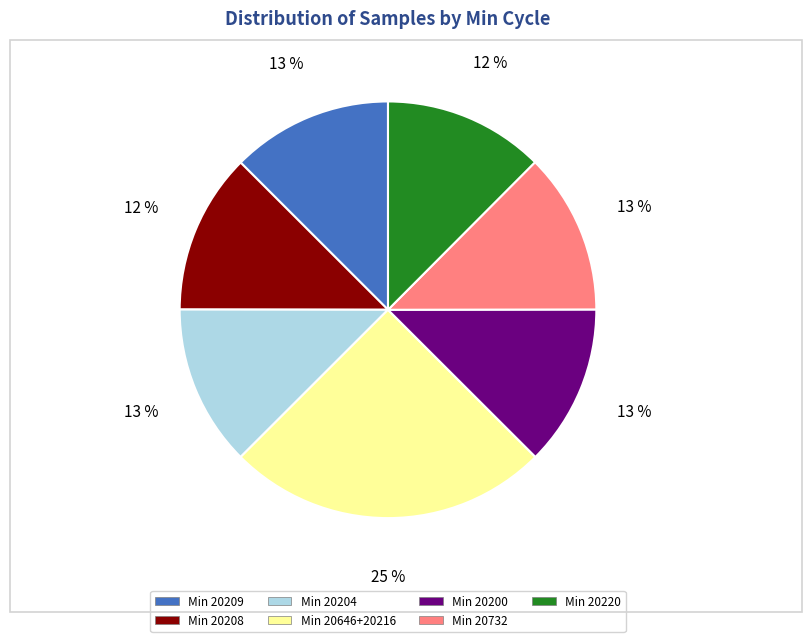

Is there any slice that represents more than half of the pie?

No